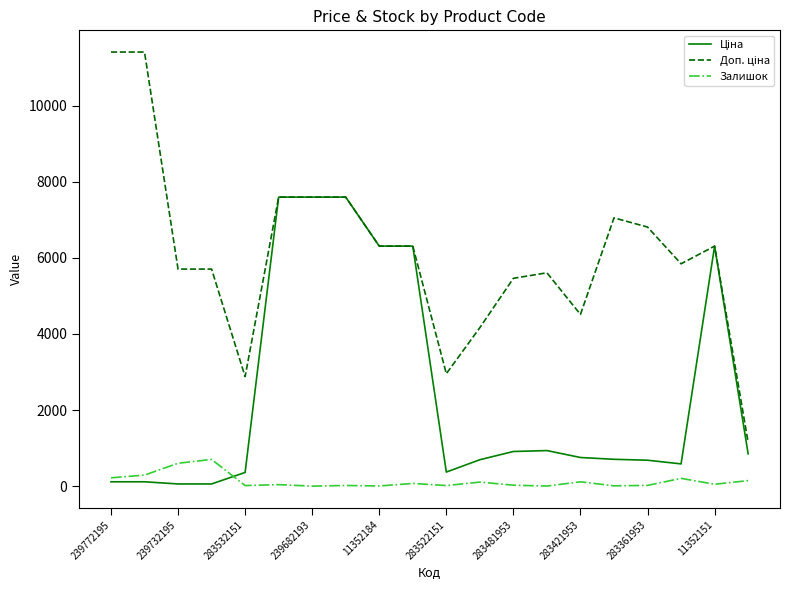

What is the maximum value shown in the chart?

11410.0